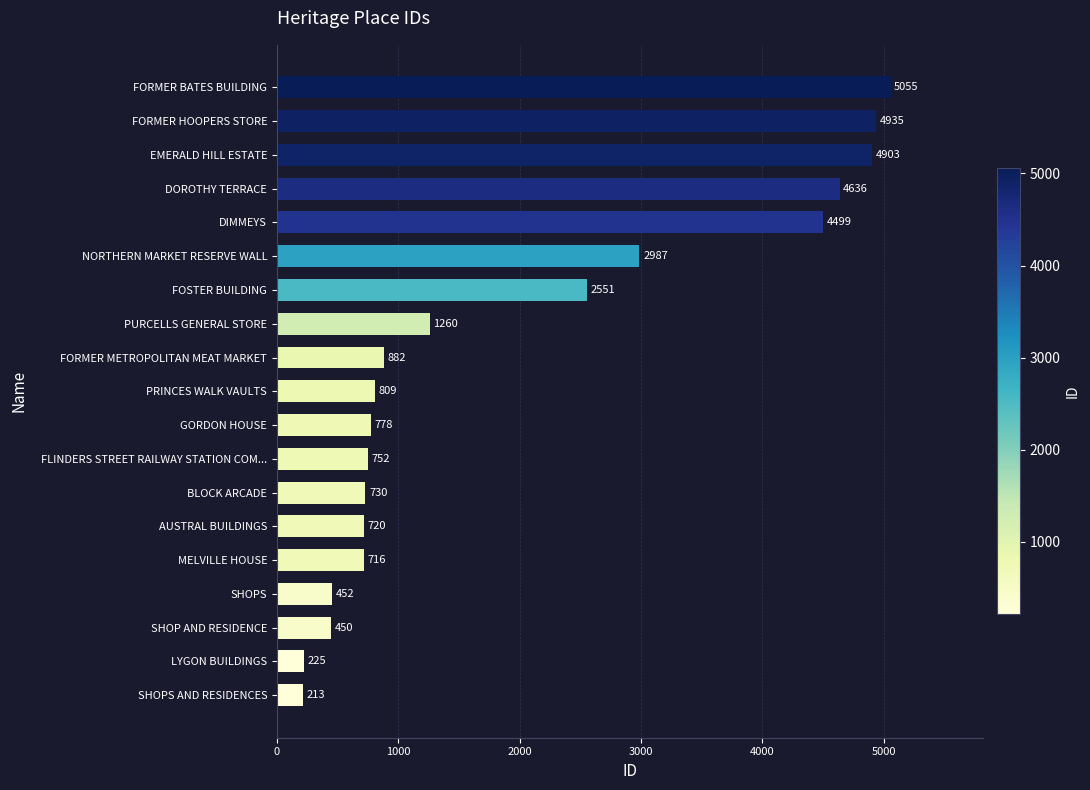

What is the sum of the values at DOROTHY TERRACE and FORMER BATES BUILDING?

9691